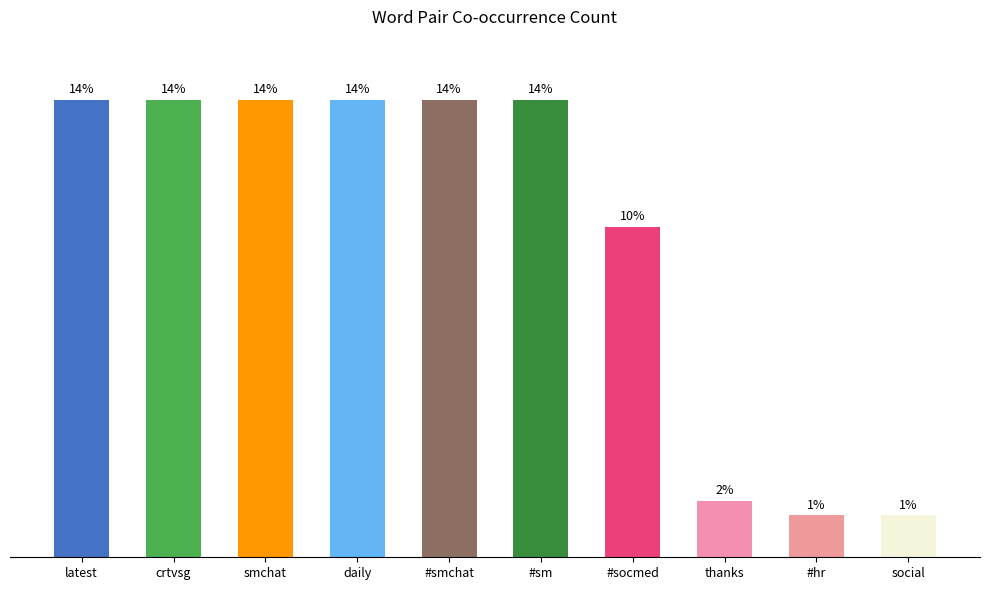

What is the sum of all values?

457